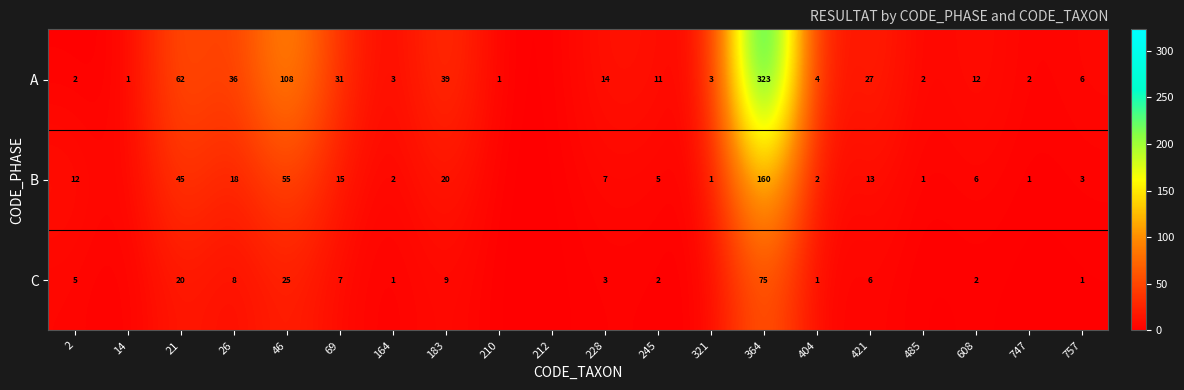

What is the spread (max minus min) of values at 245?

9